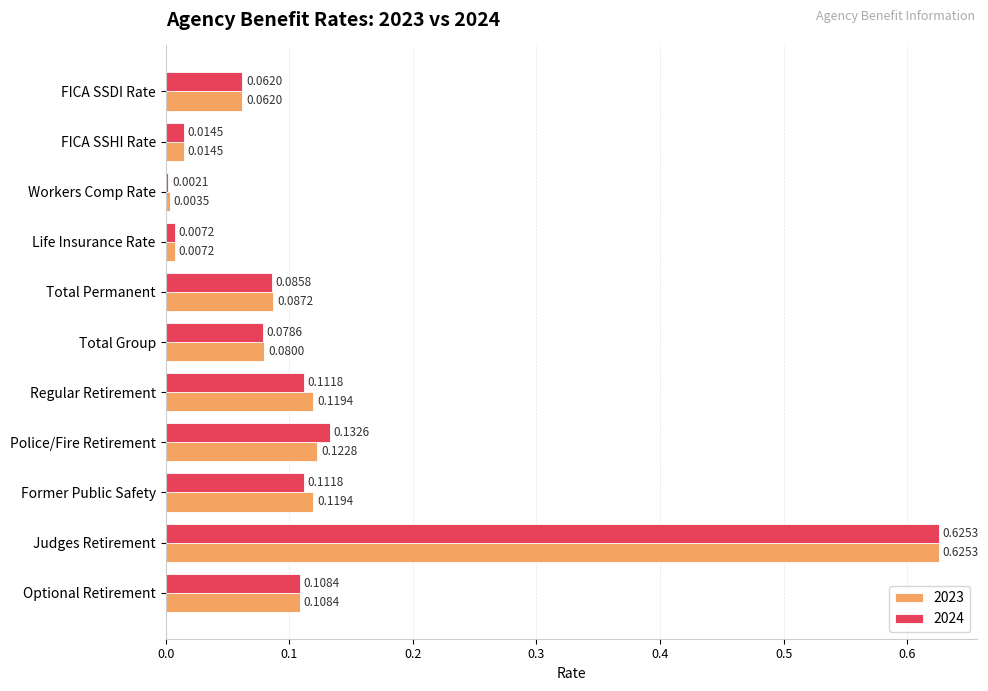

At which label is 2023 closest to 0?

Workers Comp Rate